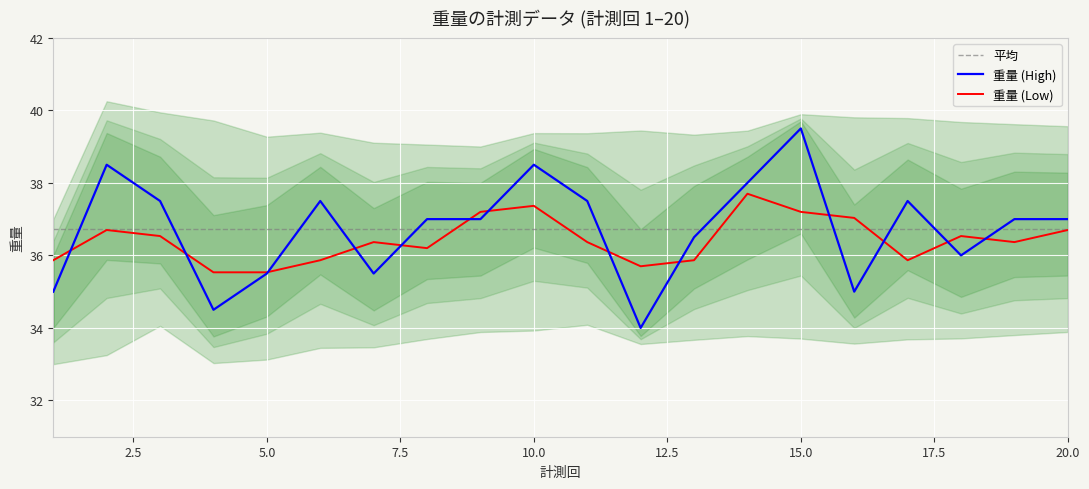

What is the change in value from 15 to 19?

-2.5